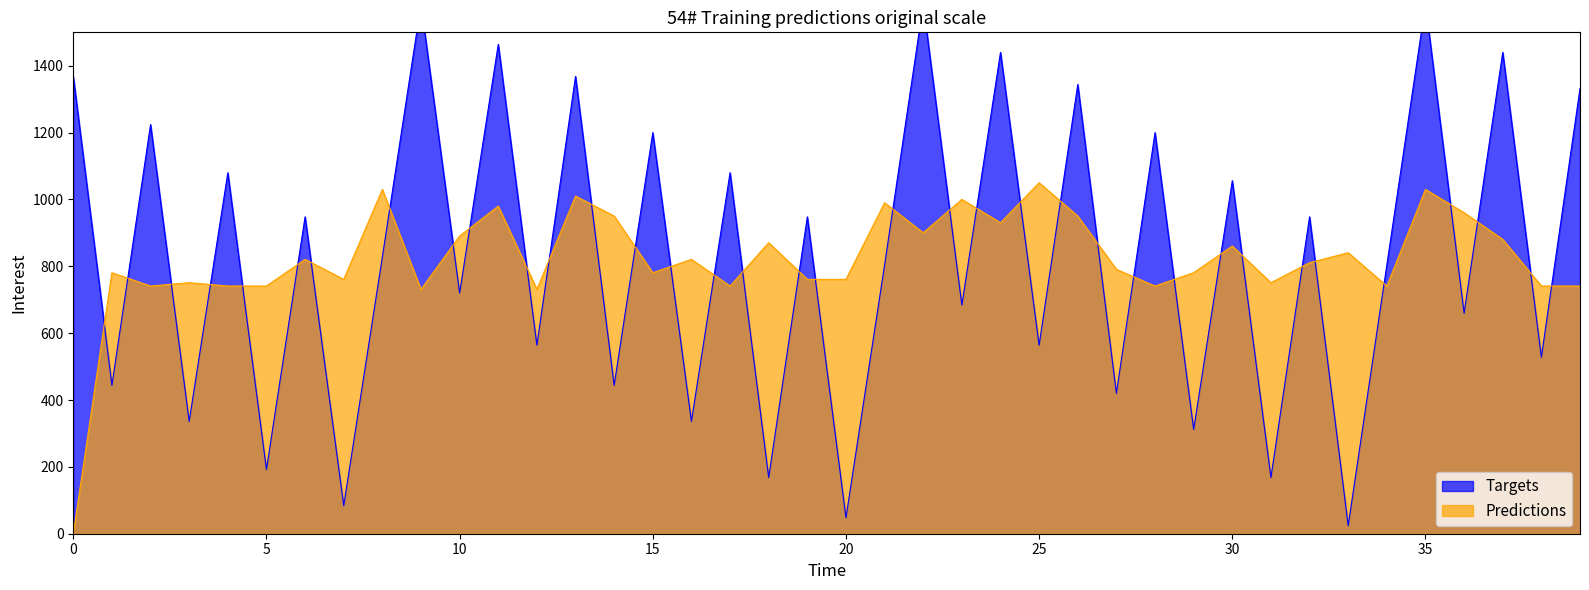

What is the smallest value displayed?

24